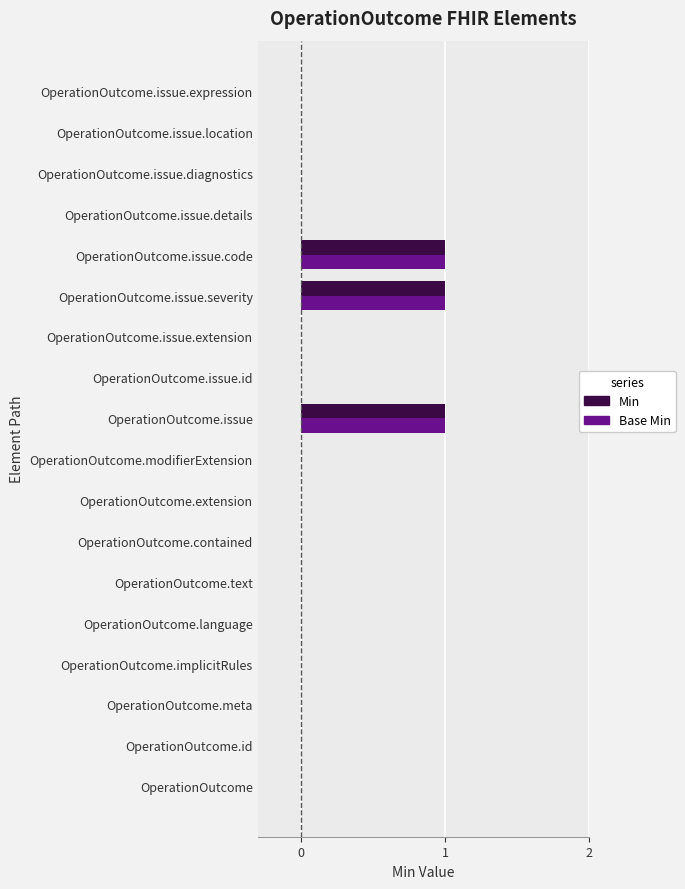

What is the maximum value for Min?

1